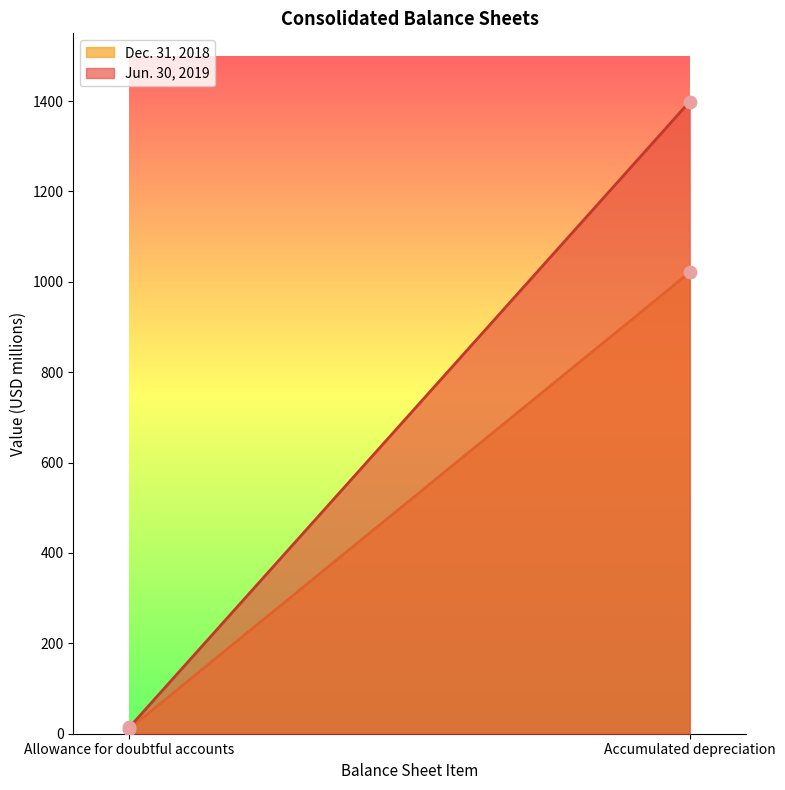

At how many categories does at least one series exceed 592?

1